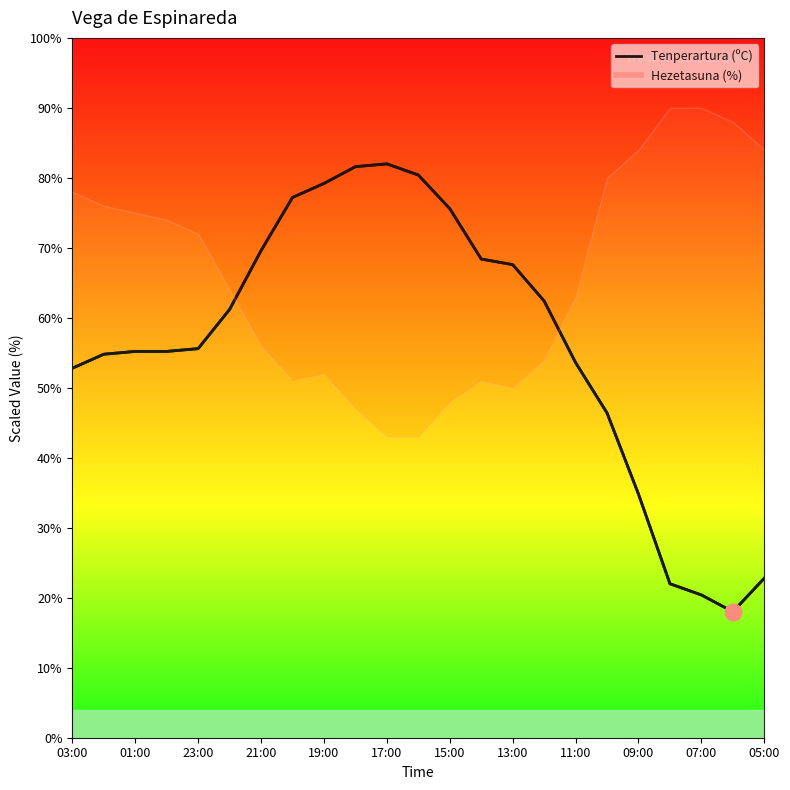

The chart shows a value of 30.6 at 09:00. True or false?

False